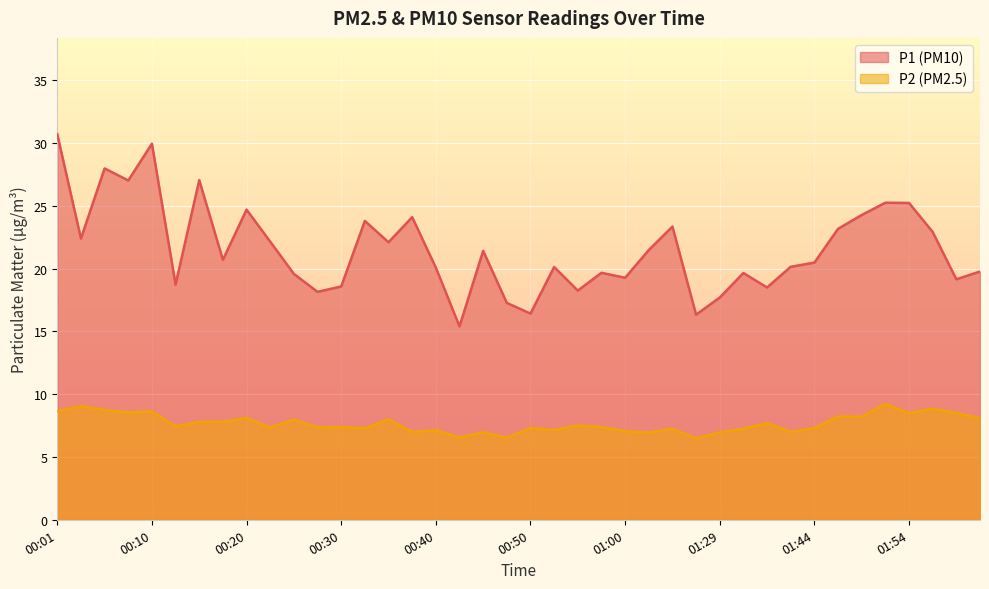

The value of P2 at 01:44 is 7.3. True or false?

True